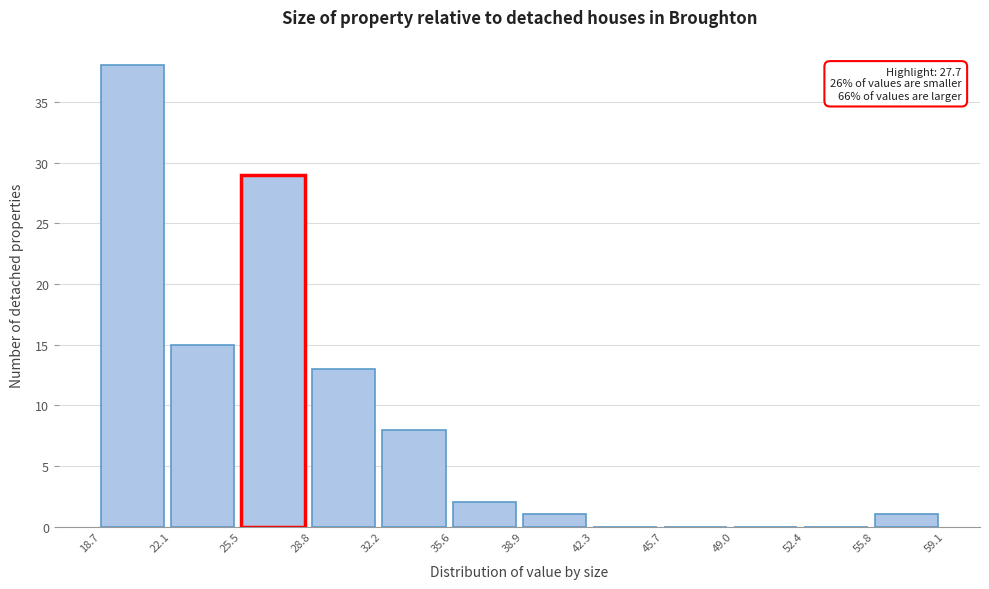

Which range on the x-axis has the tallest bar?

18.7 to 22.1